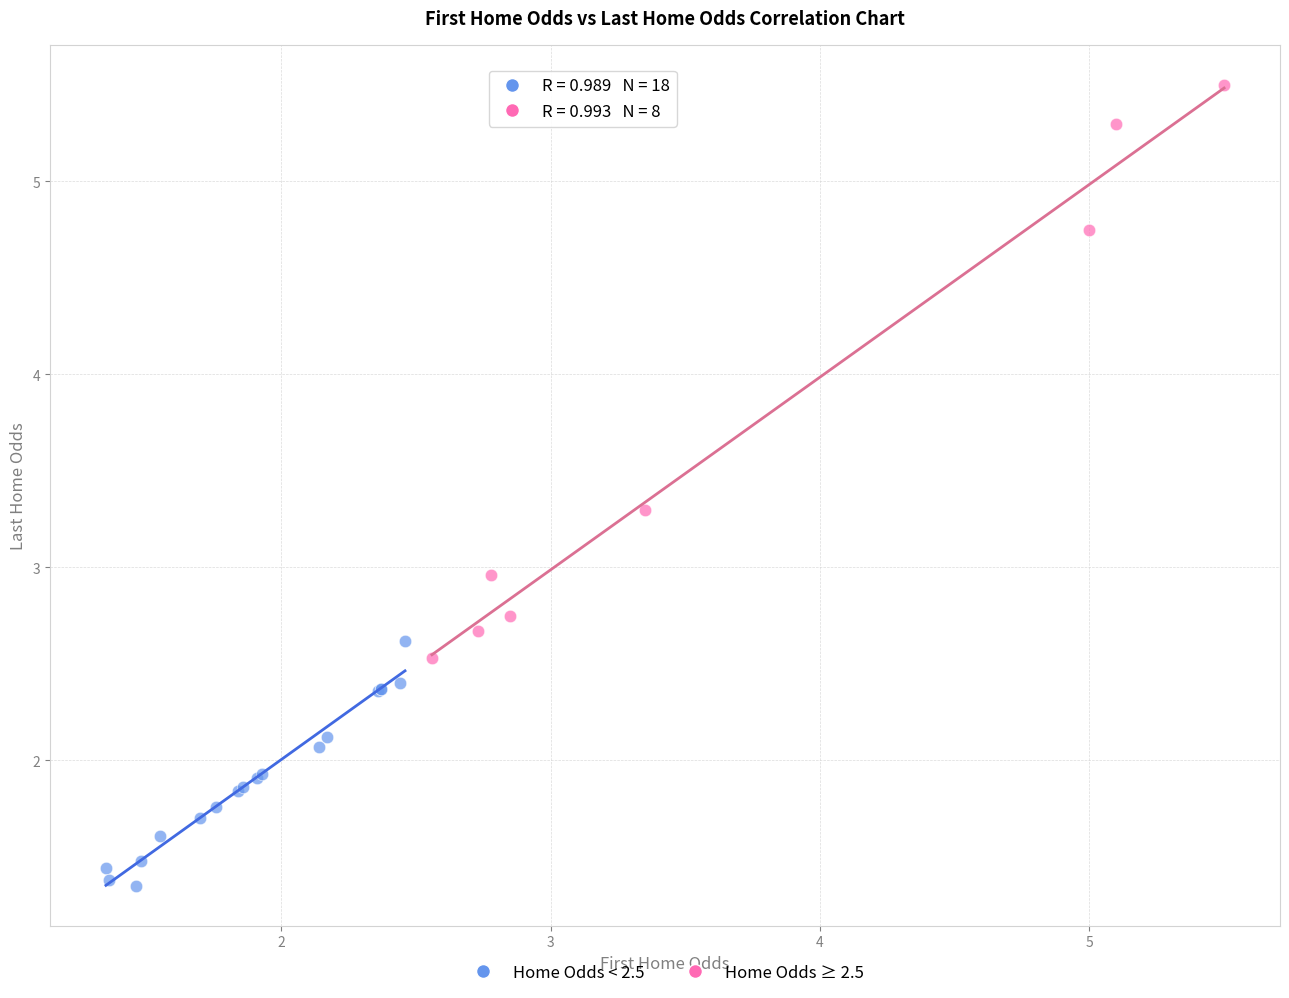

Which series reaches the maximum Y coordinate?

Home Odds ≥ 2.5